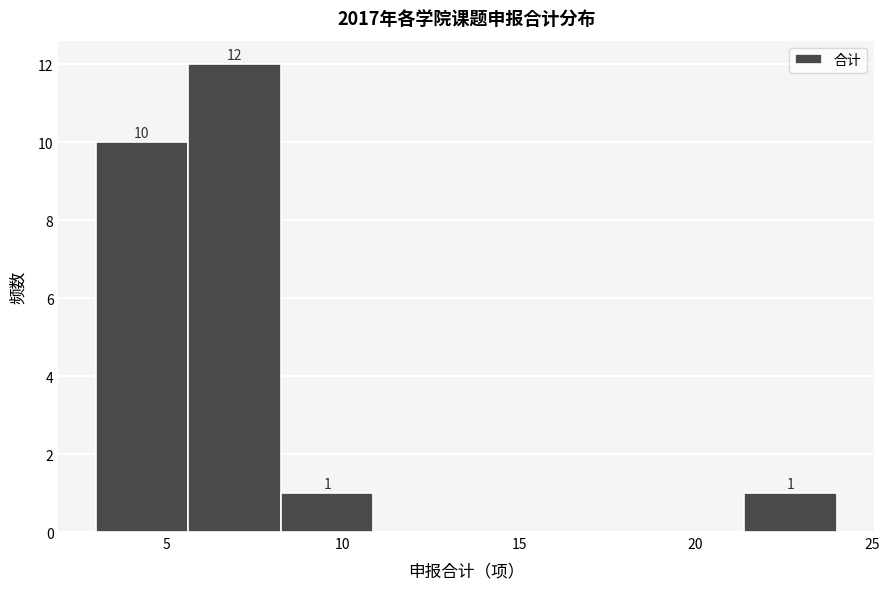

Which range on the x-axis has the tallest bar?

5.5 to 8.5